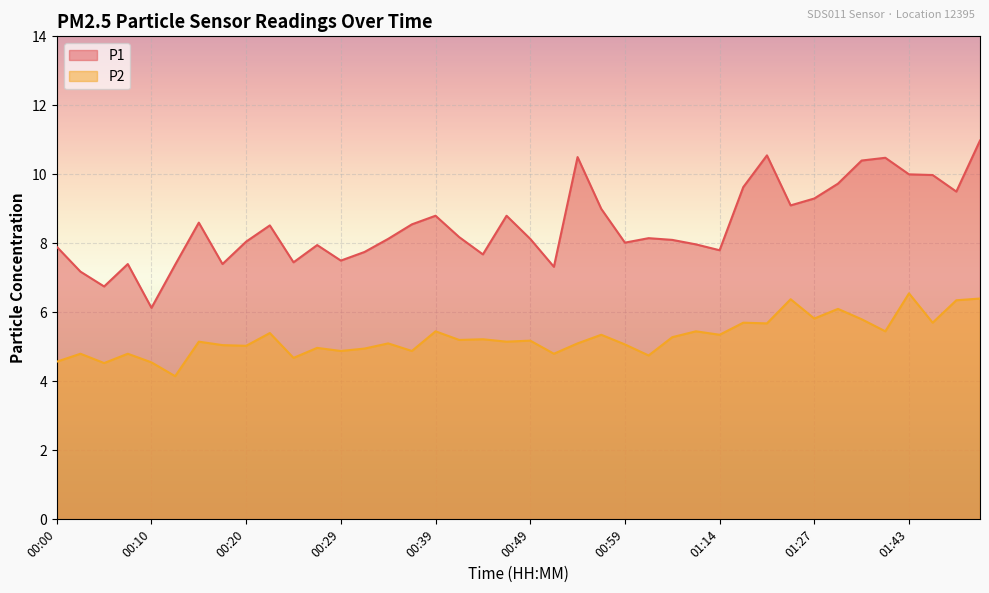

What are all the series names shown in the legend?

P1, P2